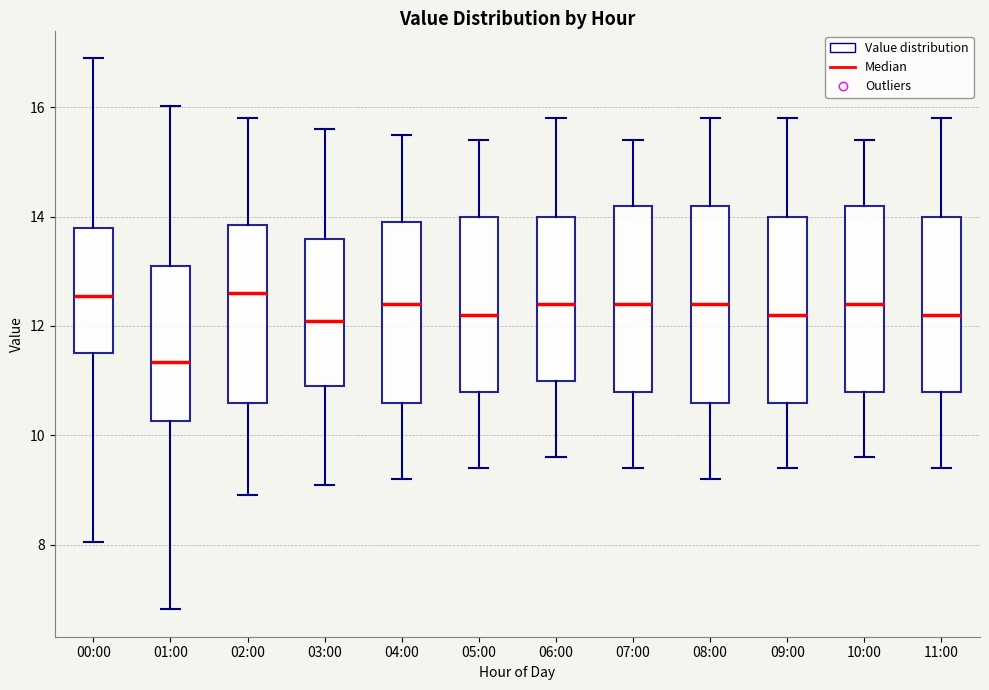

Where is the lower edge of the box for 08:00 on the y-axis? The values are not printed on the chart, so give them approximately, as read against the axis.

10.6